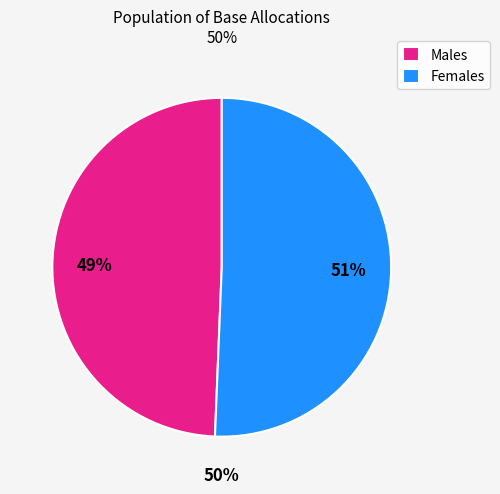

Count the number of slices in the pie.

2